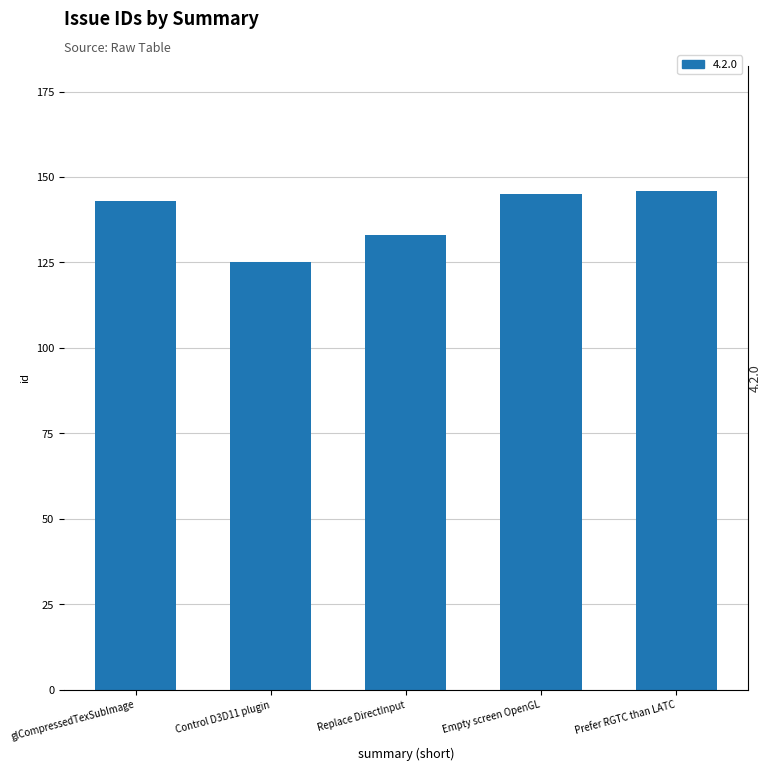

Reading right to left, transcribe all the data shown in this chart.

Prefer RGTC than LATC=146	Empty screen OpenGL=145	Replace DirectInput=133	Control D3D11 plugin=125	glCompressedTexSubImage=143